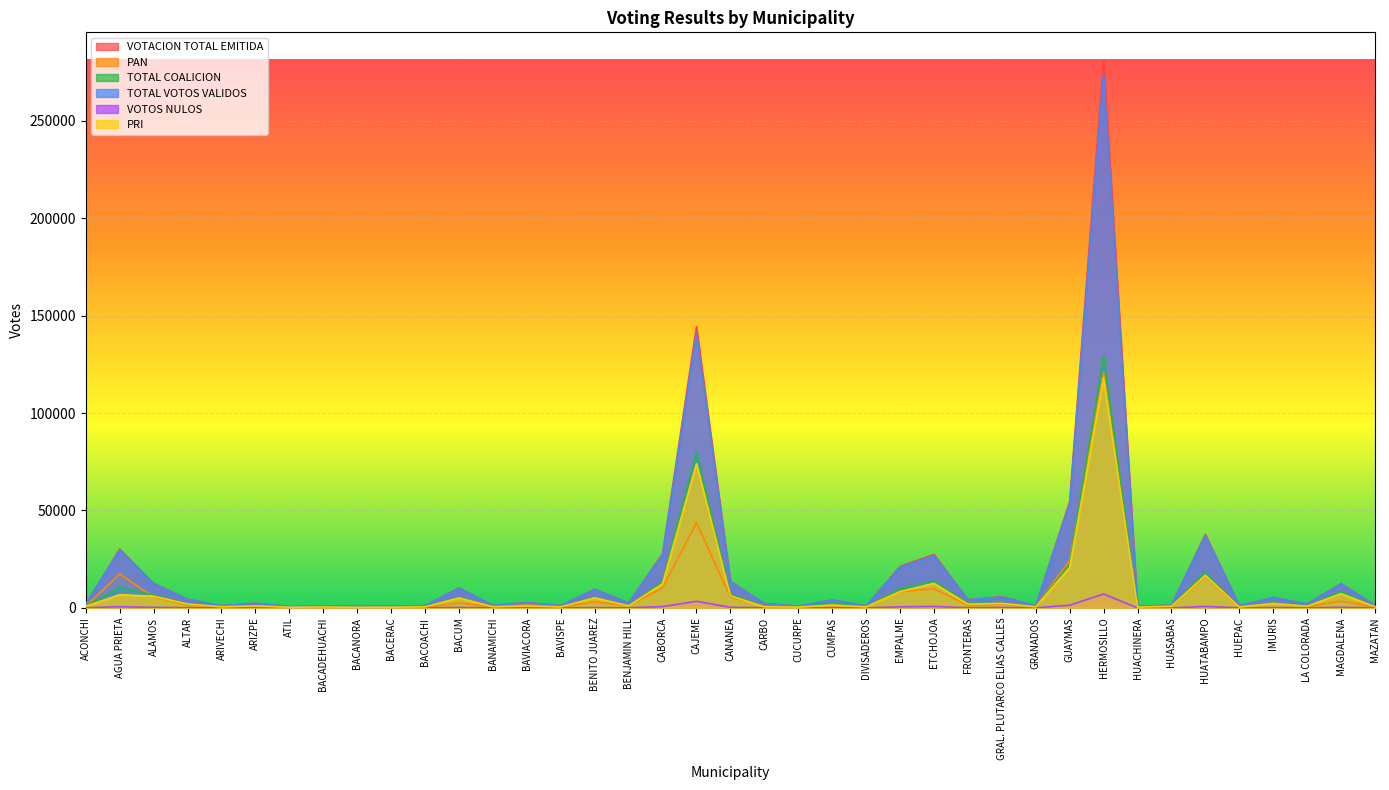

What is the sum of all TOTAL VOTOS VALIDOS values?

717921